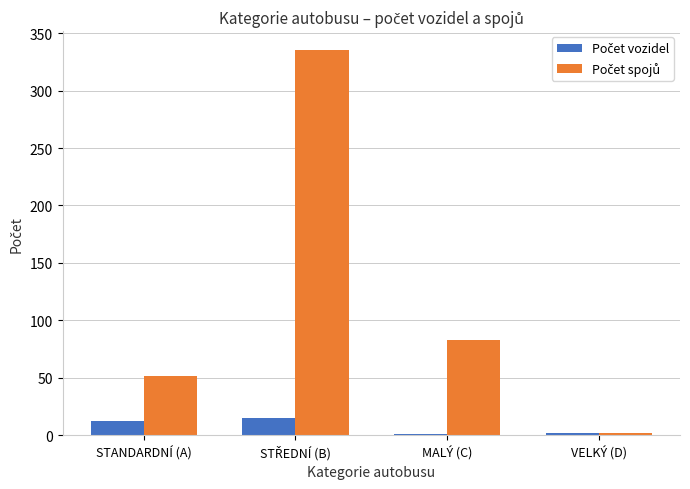

Reading left to right, transcribe all the data shown in this chart.

Počet vozidel: 12	15	1	2
Počet spojů: 52	335	83	2